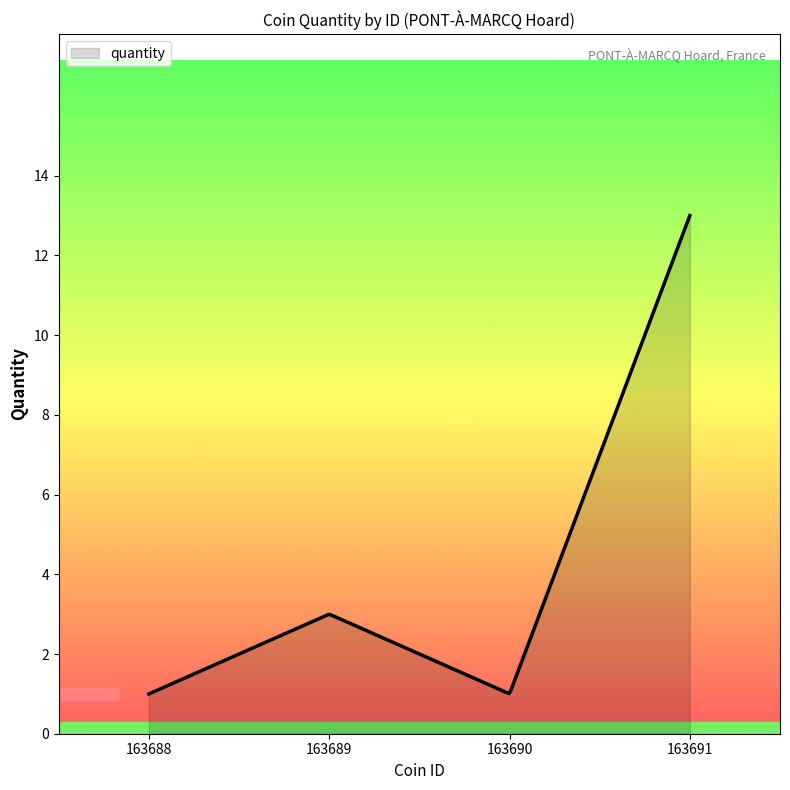

What is the greatest value displayed?

13.0